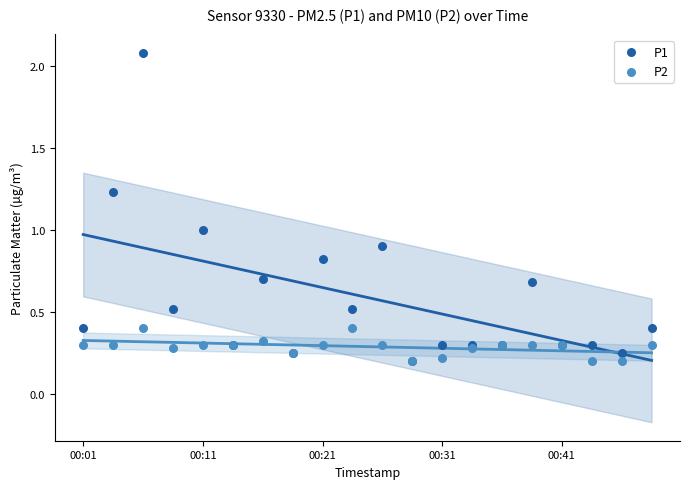

What are all the series names shown in the legend?

P1, P2